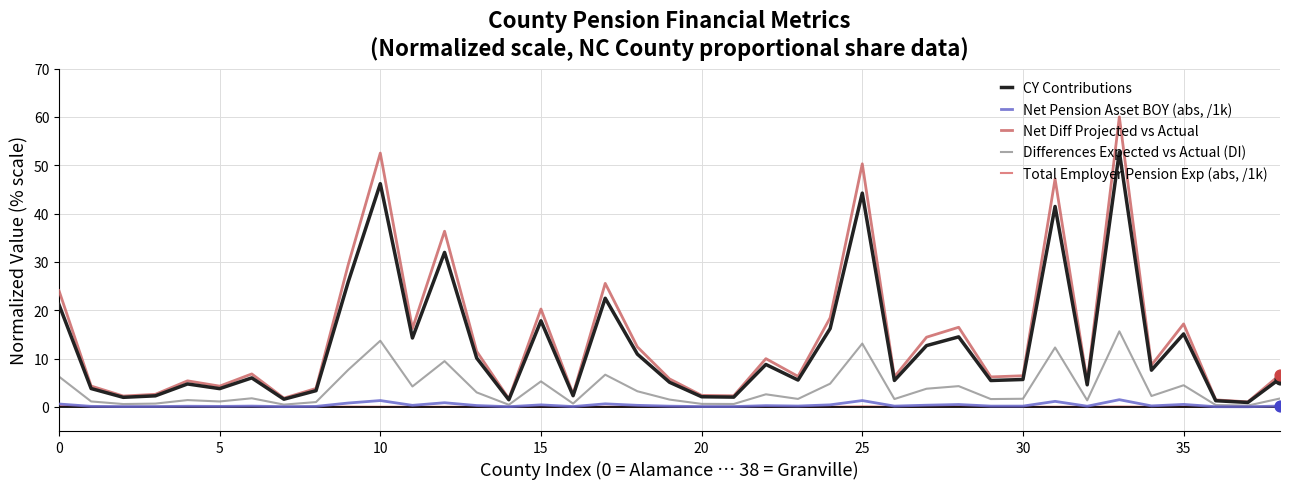

Which series has the largest range (max minus min)?

Net Diff Projected vs Actual